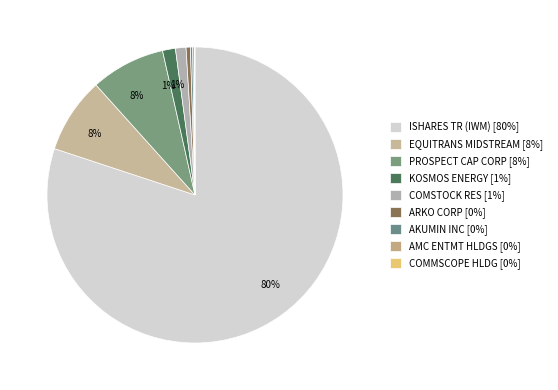

Is COMSTOCK RES the majority of the pie?

No